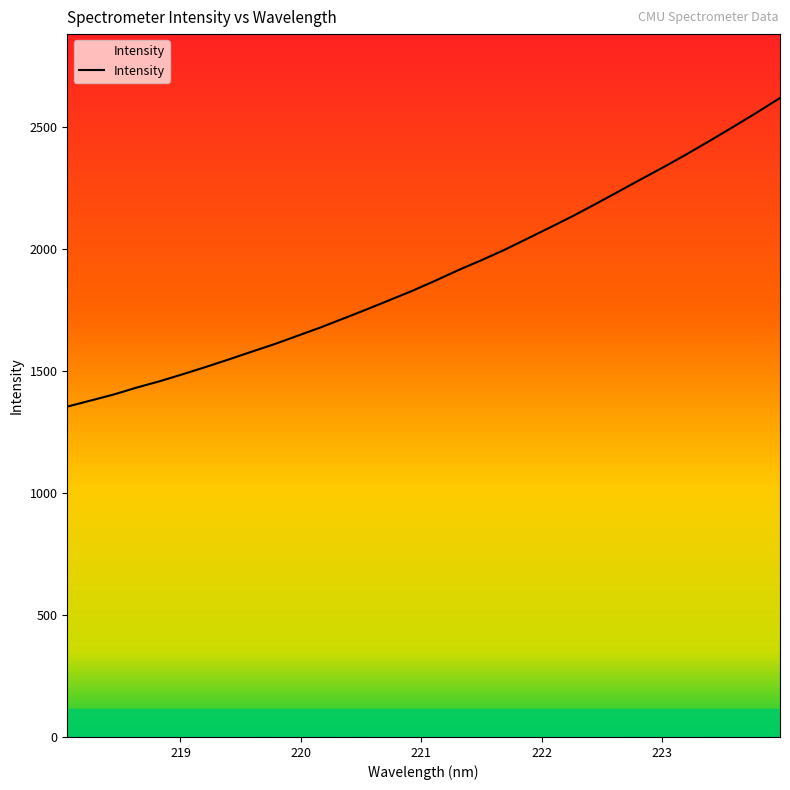

What position from the right is 222.0721?

11